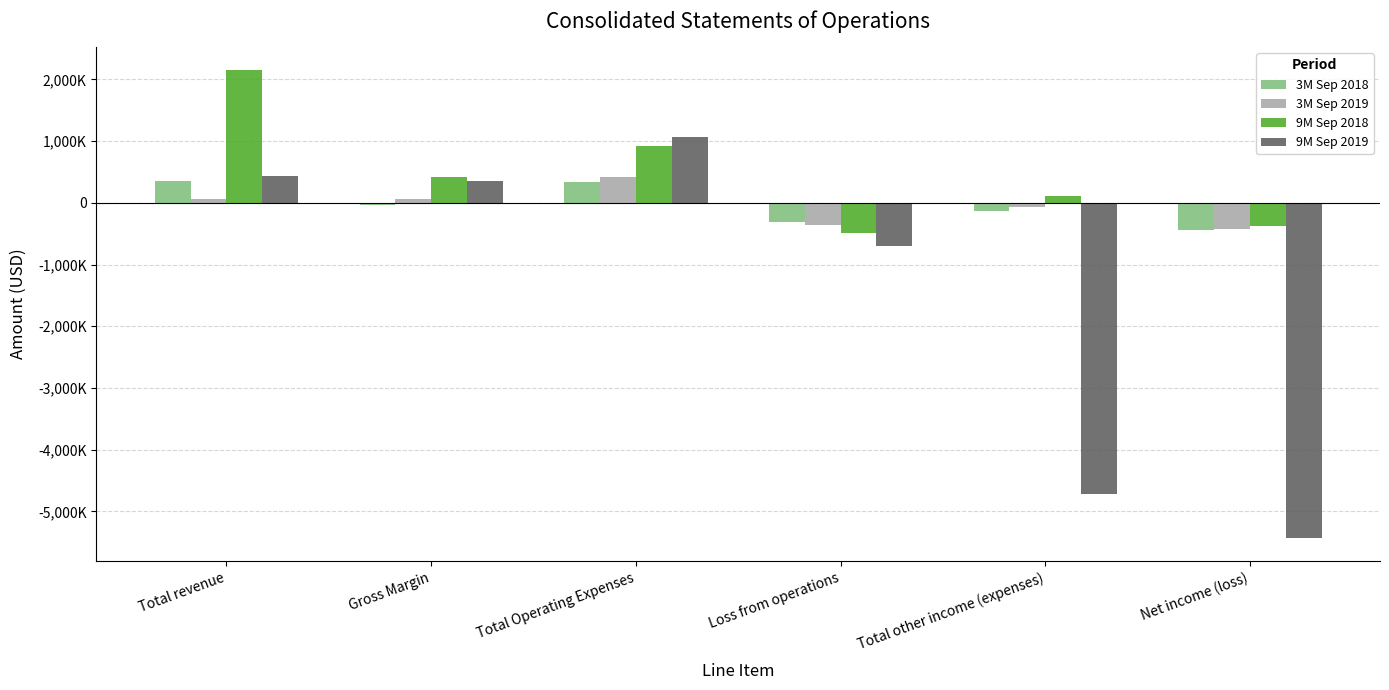

Is the value of 3M Sep 2018 at Total Operating Expenses greater than the value of 3M Sep 2019 at Total other income (expenses)?

Yes